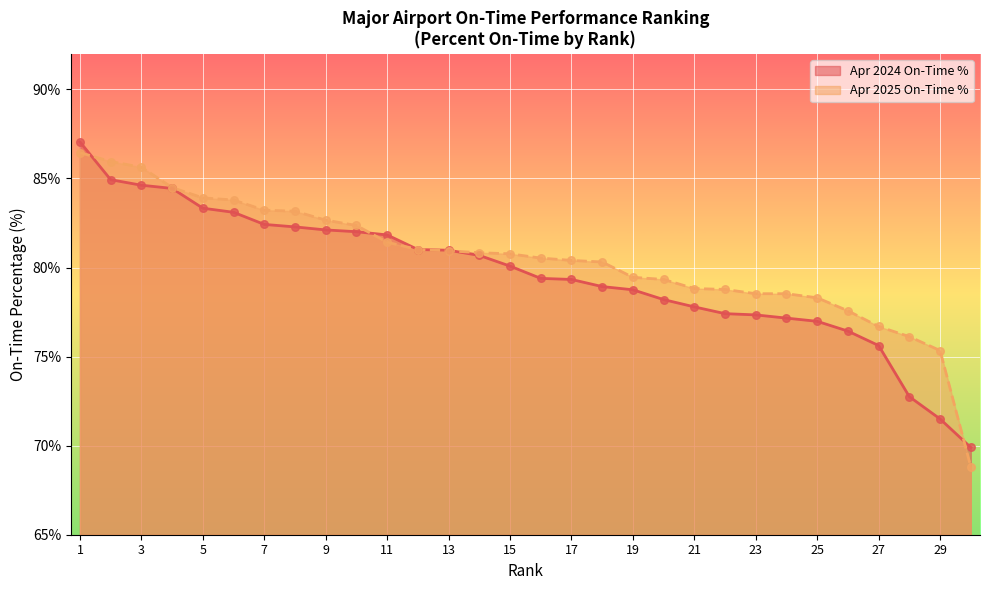

What are all the series names shown in the legend?

Apr 2024 On-Time %, Apr 2025 On-Time %